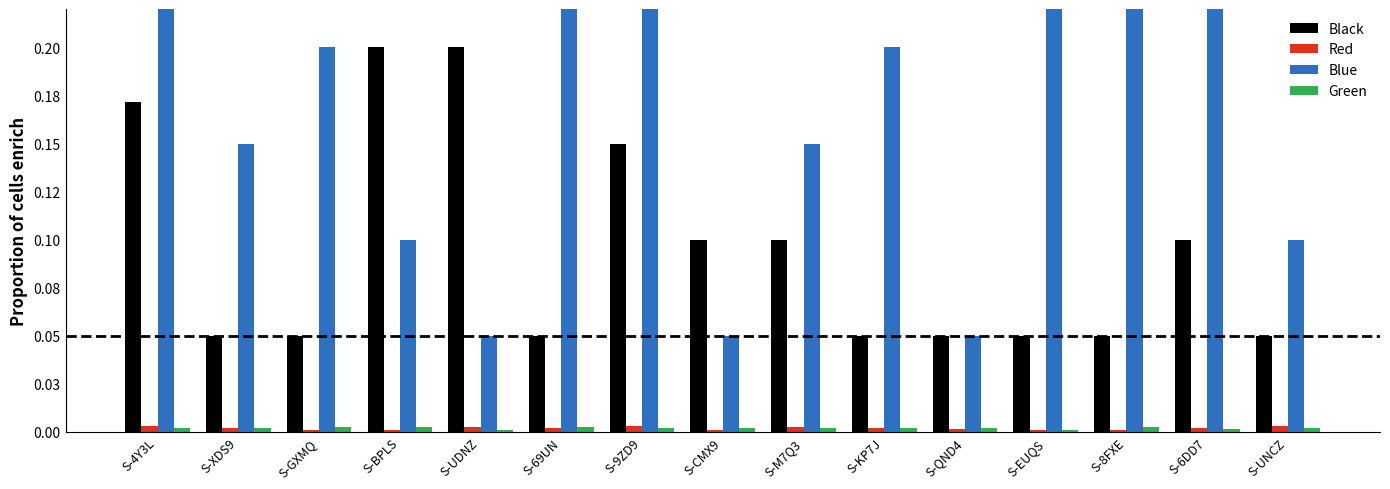

How many Black values are between 0 and 1?

15